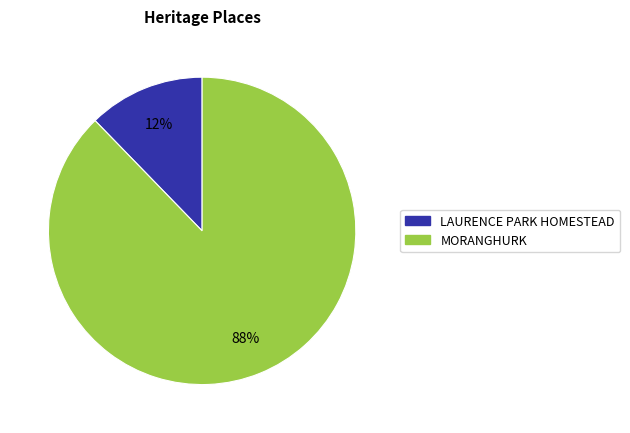

To the nearest percent, what portion does LAURENCE PARK HOMESTEAD represent?

12%